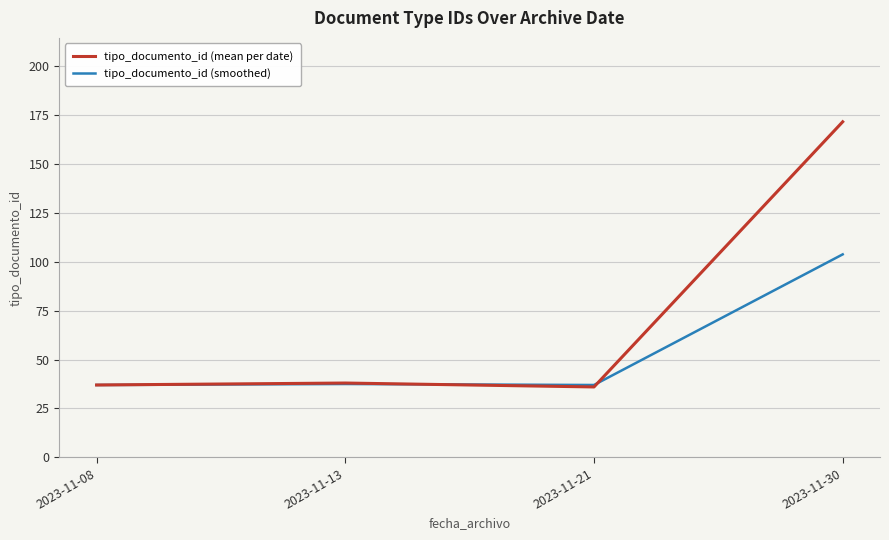

The value of tipo_documento_id (mean per date) at 2023-11-08 is 37.0. True or false?

True